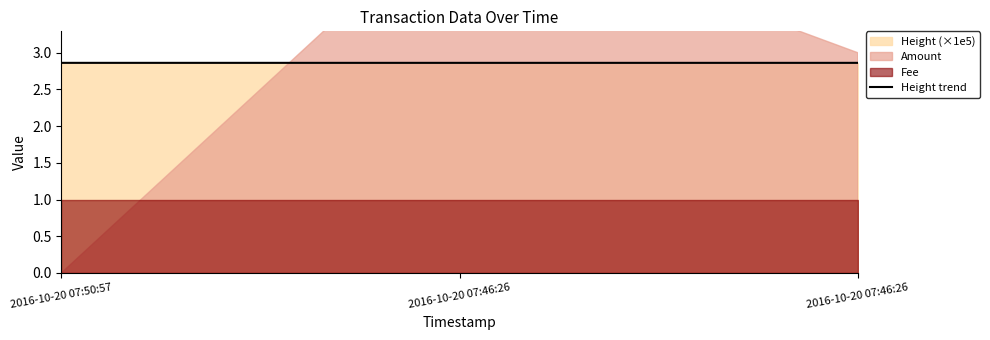

Reading left to right, extract all data points from this chart.

2.9	2.9	2.9